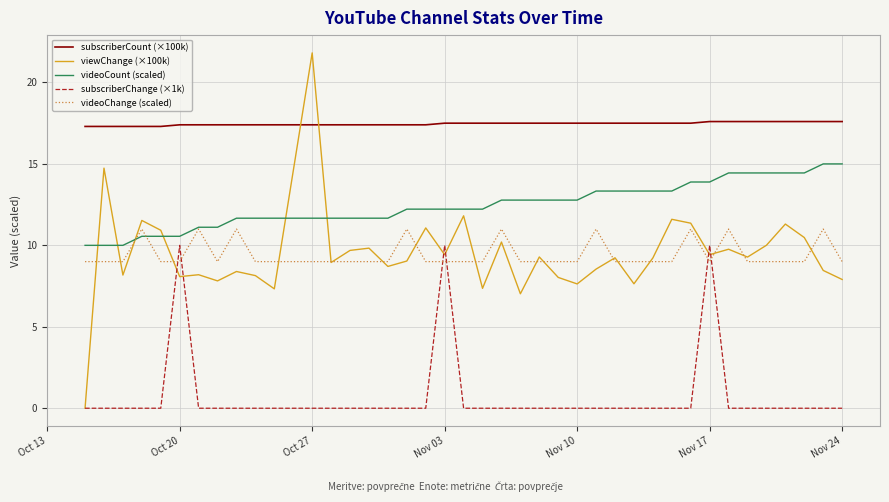

True or false: subscriberChange (×1k) and videoChange (scaled) cross at least once.

True